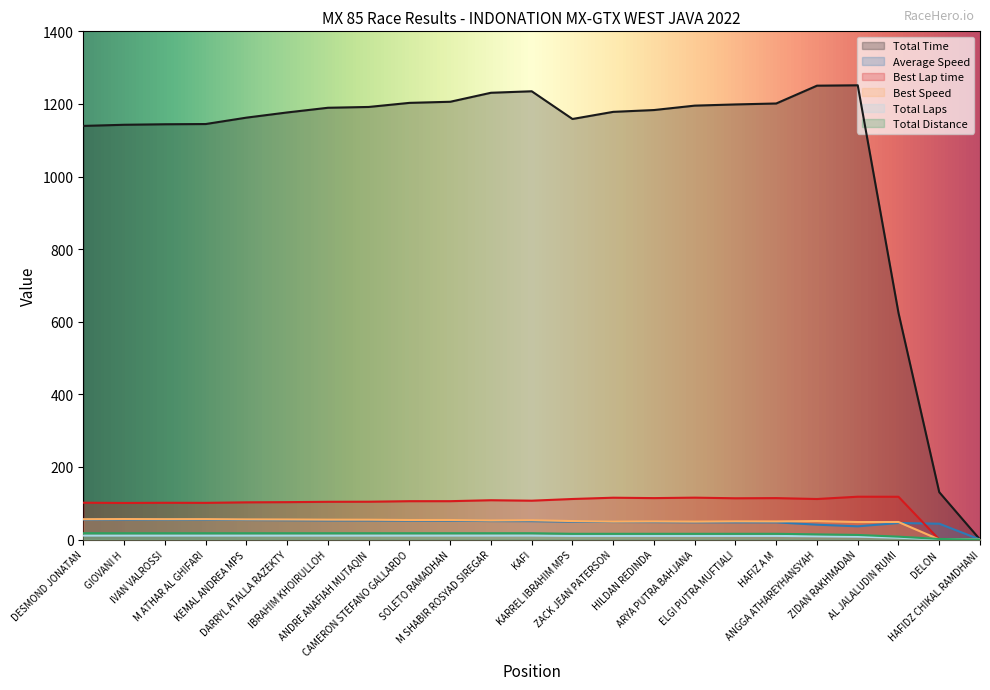

Which series has the largest range (max minus min)?

Total Time